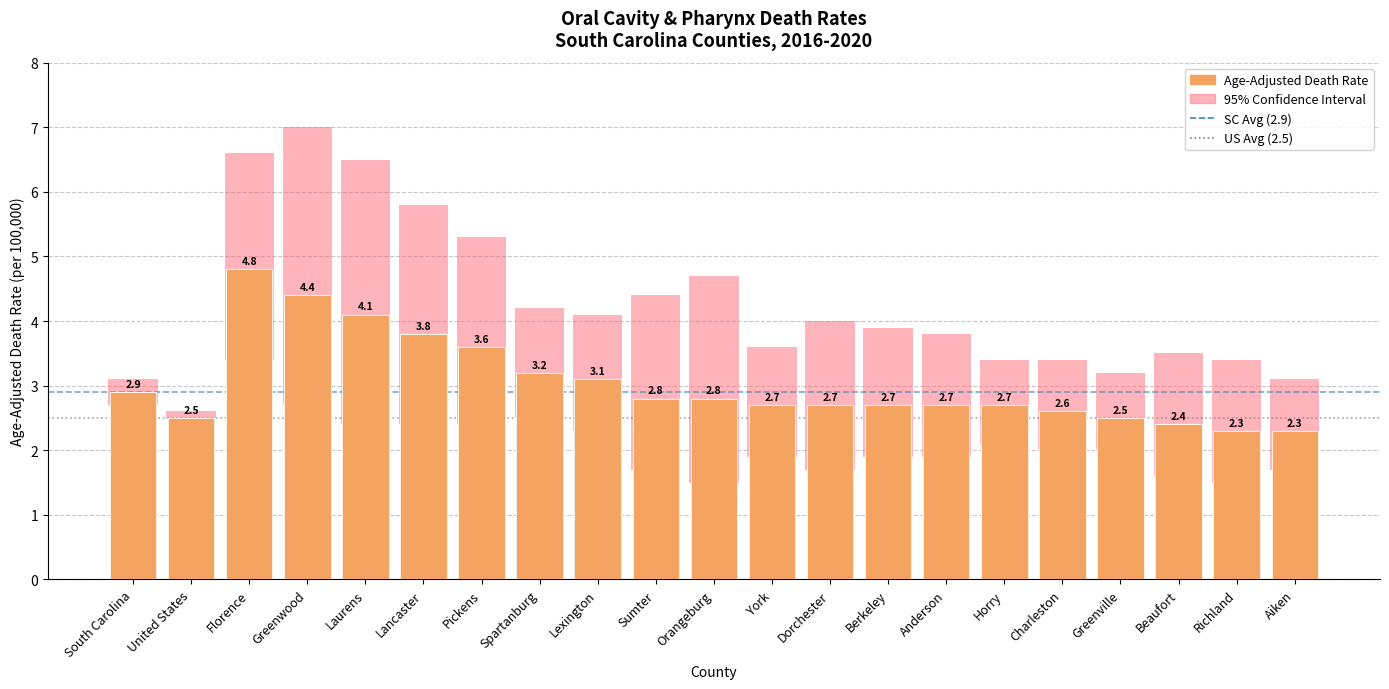

What is the difference between the maximum and second lowest values in the Upper CI series?

3.9